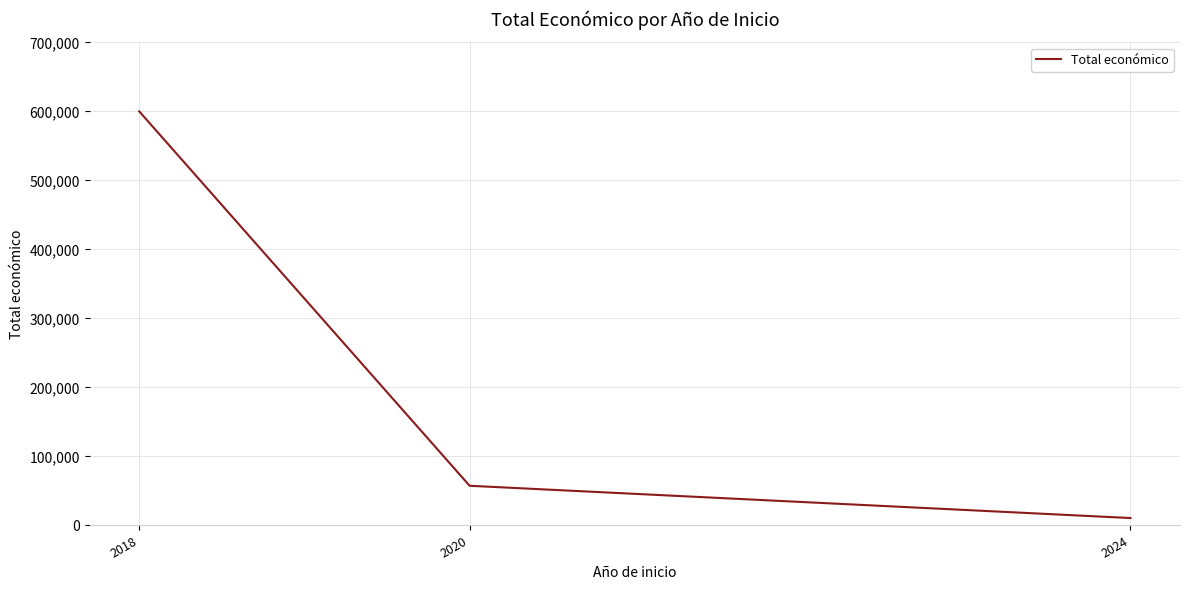

What is the change in value from 2018 to 2024?

-589250